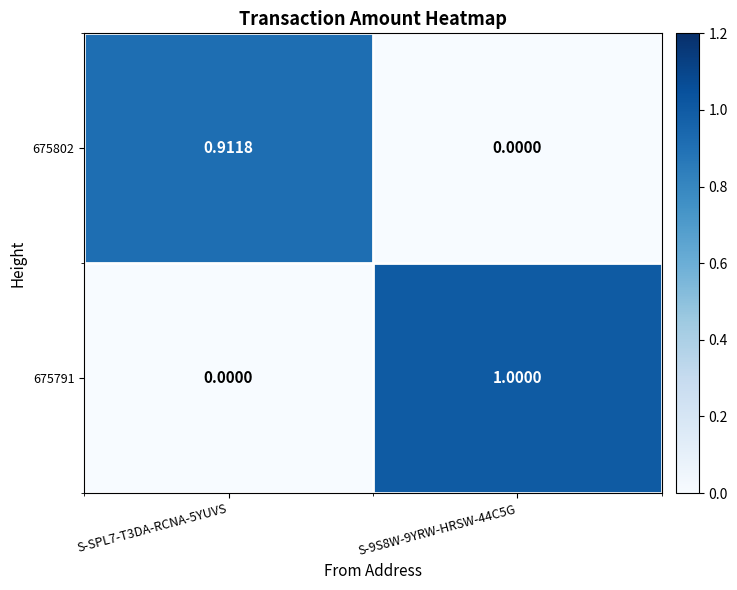

Is the value of 675791 at S-9S8W-9YRW-HRSW-44C5G greater than the value of 675802 at S-SPL7-T3DA-RCNA-5YUVS?

Yes